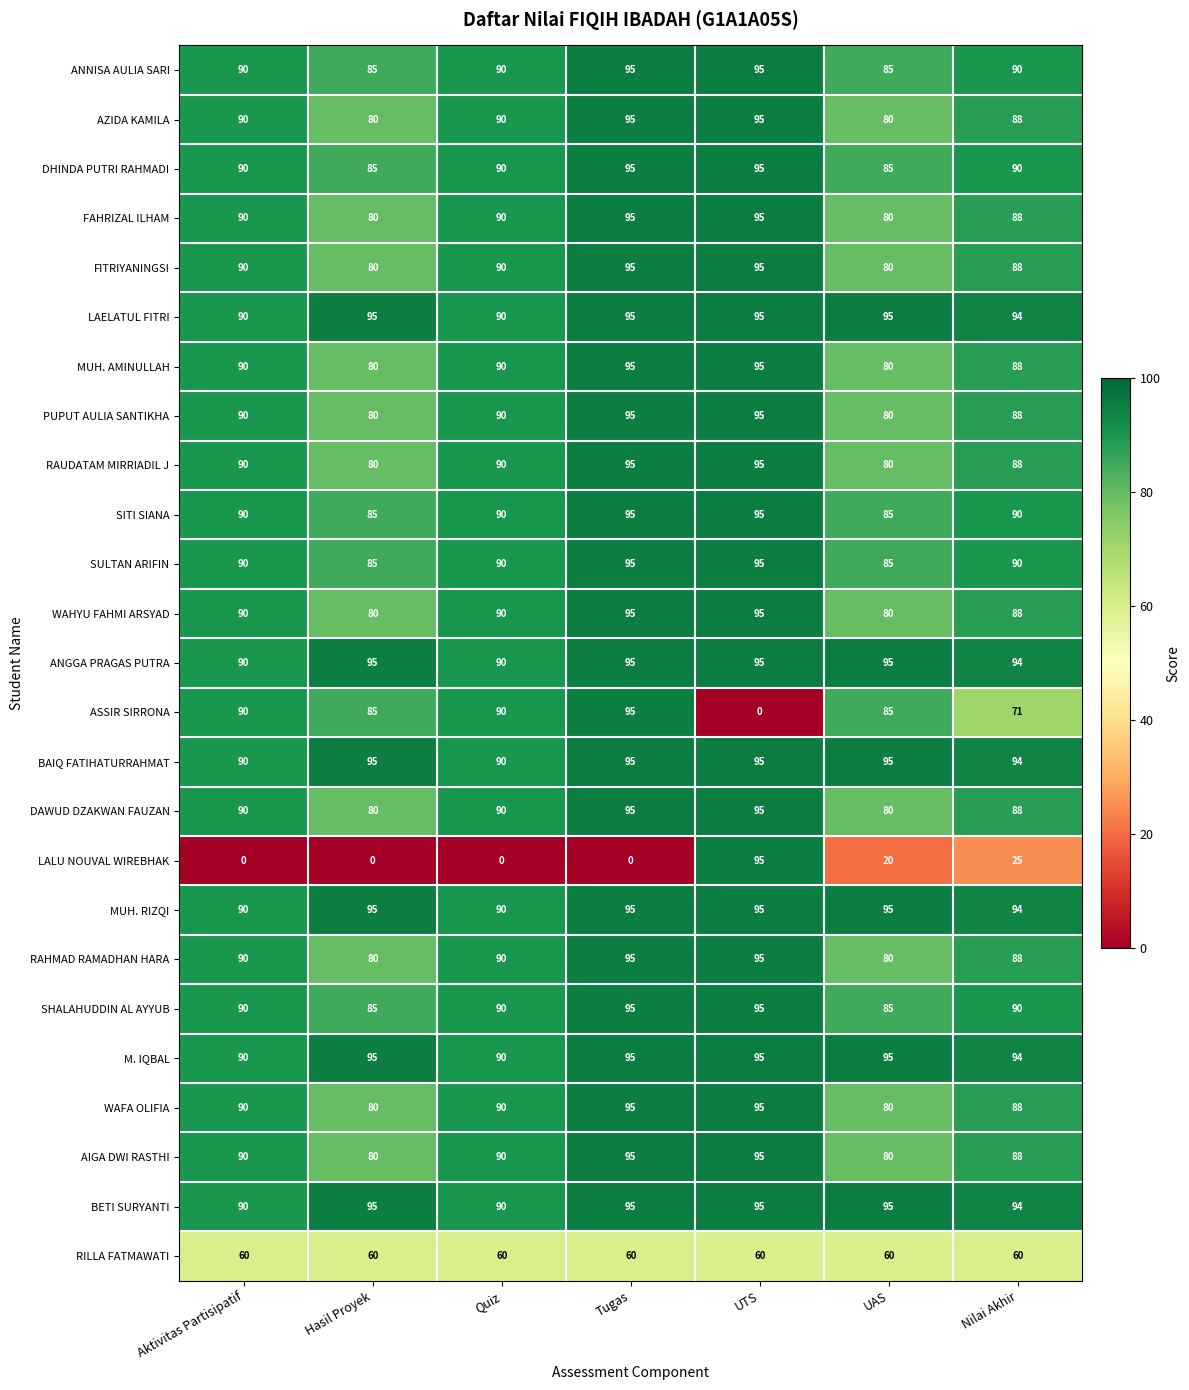

Is it true that WAFA OLIFIA equals 146 at Quiz?

False